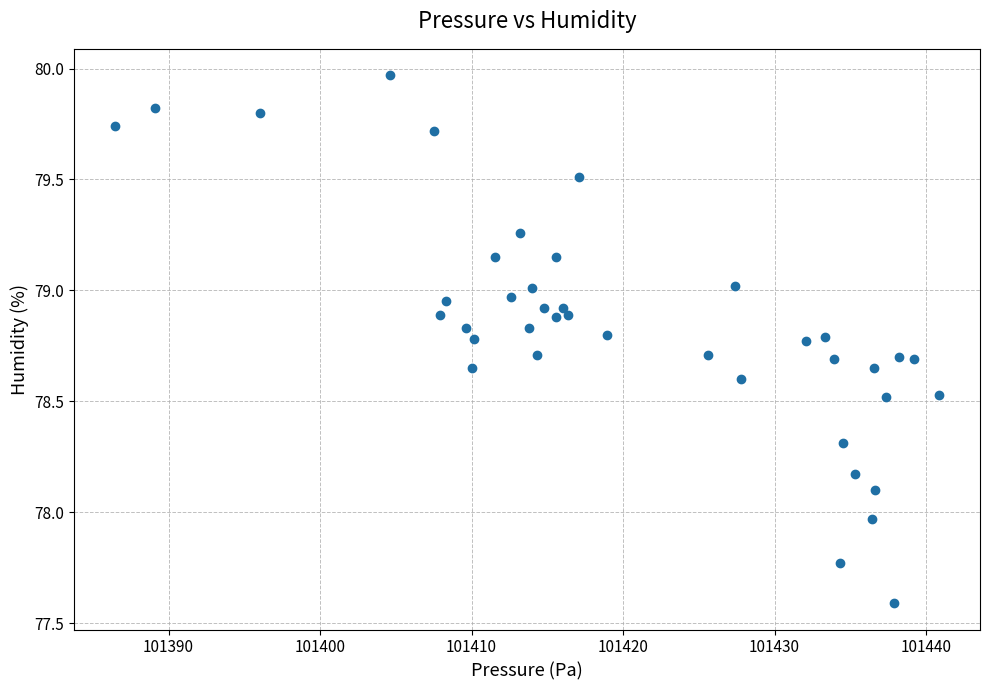

What is the range of Y values (max minus min)?

2.4